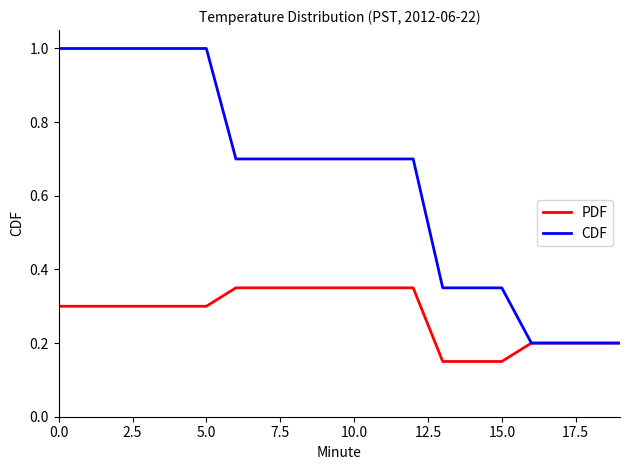

List the series in order of their peak value, highest first.

CDF, PDF